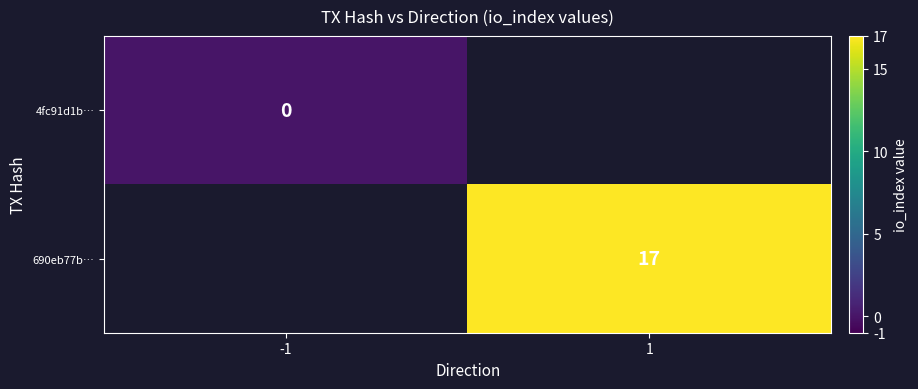

The value of 690eb77b… at 1 is 10. True or false?

False